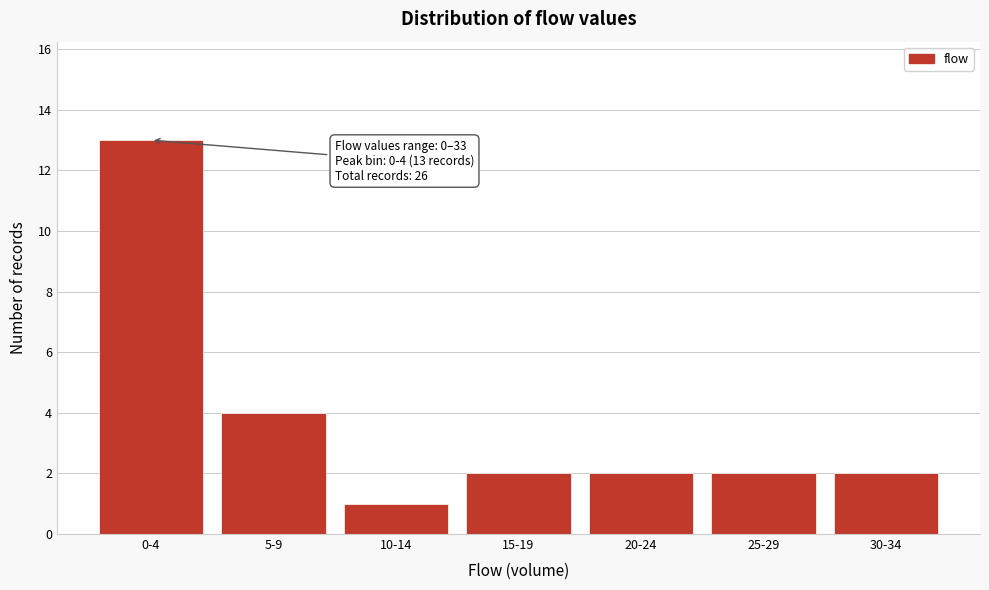

Reading left to right, extract all data points from this chart.

0-4=13	5-9=4	10-14=1	15-19=2	20-24=2	25-29=2	30-34=2